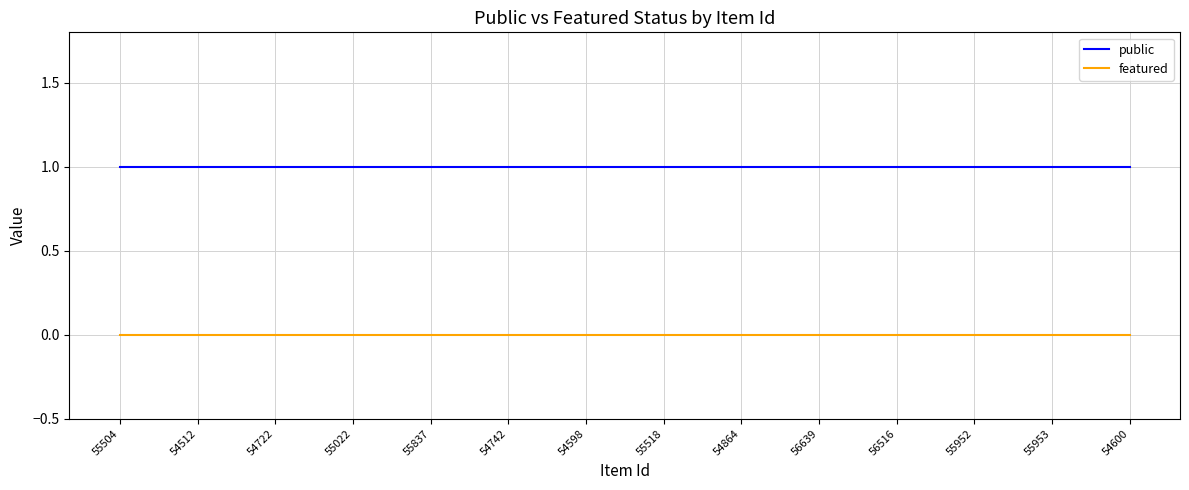

What position from the left is 56639?

10